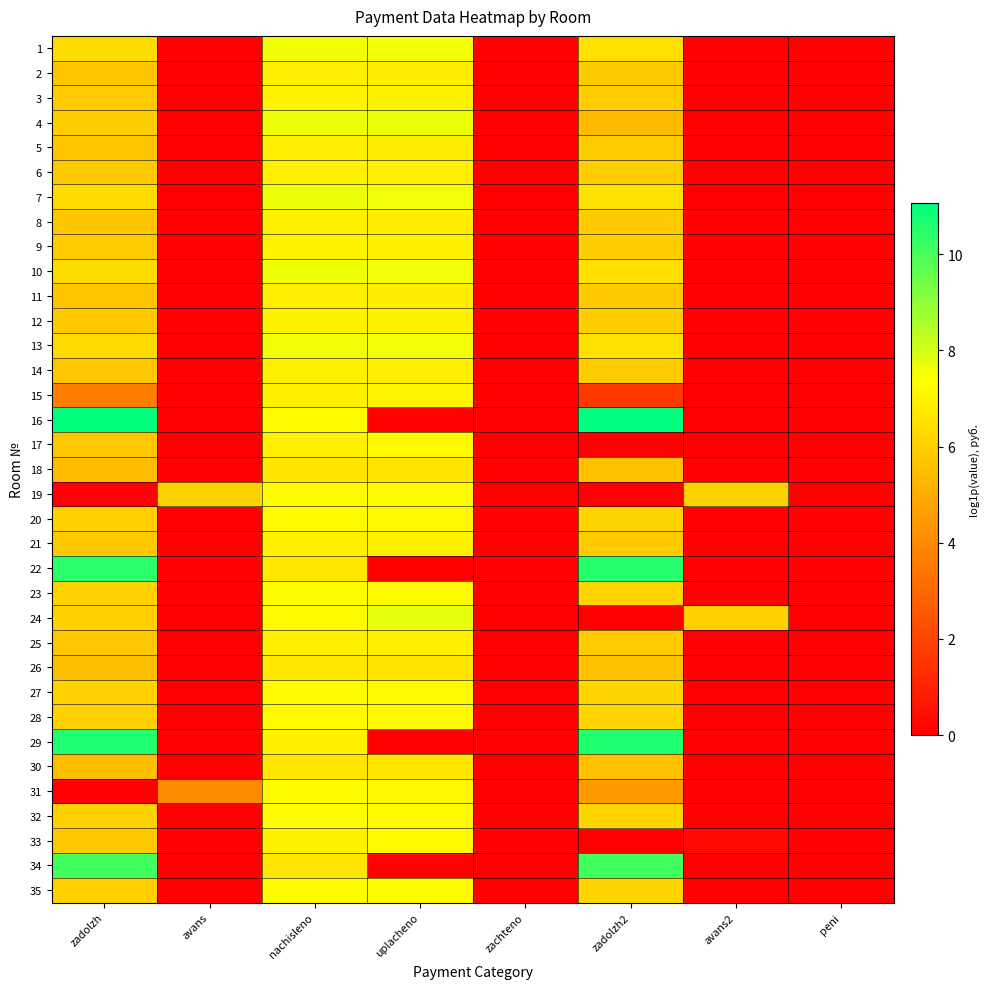

Rank the series by their maximum value, from highest to lowest.

16, 29, 22, 34, 24, 4, 7, 1, 10, 13, 19, 23, 27, 32, 35, 31, 28, 33, 20, 17, 15, 9, 3, 12, 6, 21, 25, 14, 8, 5, 11, 2, 26, 30, 18